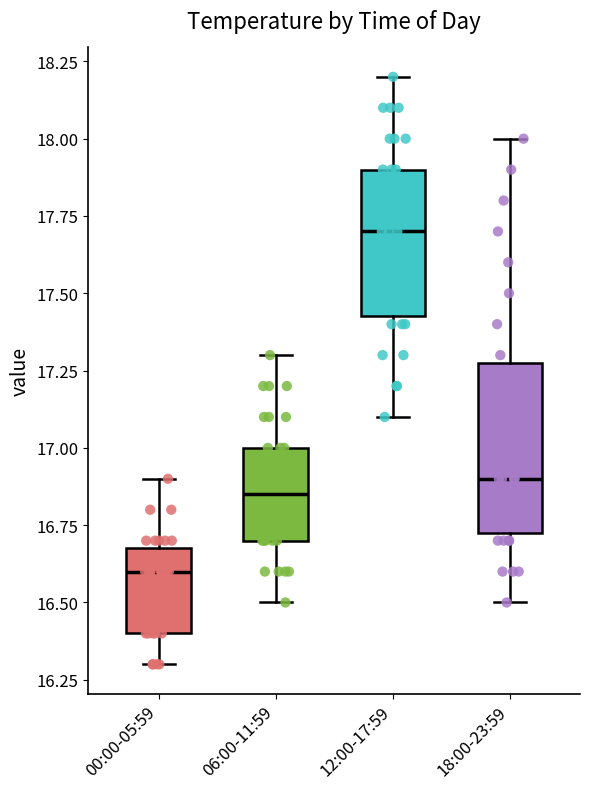

Reading left to right, transcribe this box plot: for each box, give where its median line is, the range the box spans, and where its two whiskers end, as read against the y-axis. The values are not printed on the chart, so give them approximately, as read against the axis.

00:00-05:59: median 16.60, box 16.40 to 16.70, whiskers 16.30 to 16.90
06:00-11:59: median 16.85, box 16.70 to 17.00, whiskers 16.50 to 17.30
12:00-17:59: median 17.70, box 17.45 to 17.90, whiskers 17.10 to 18.20
18:00-23:59: median 16.90, box 16.75 to 17.30, whiskers 16.50 to 18.00